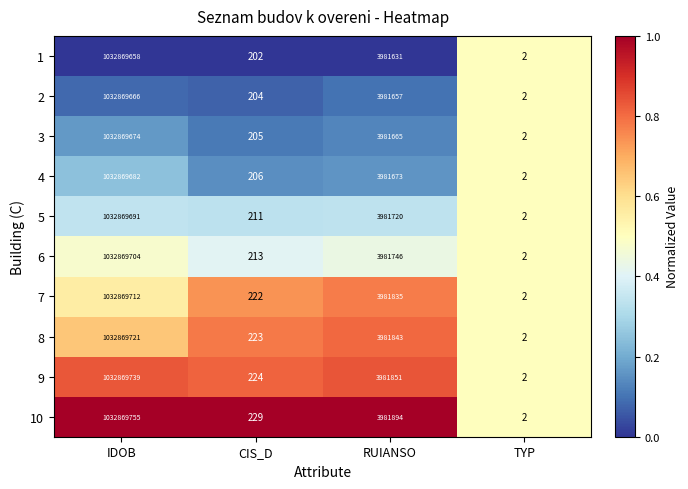

How many data points in 3 are less than 3981665?

2